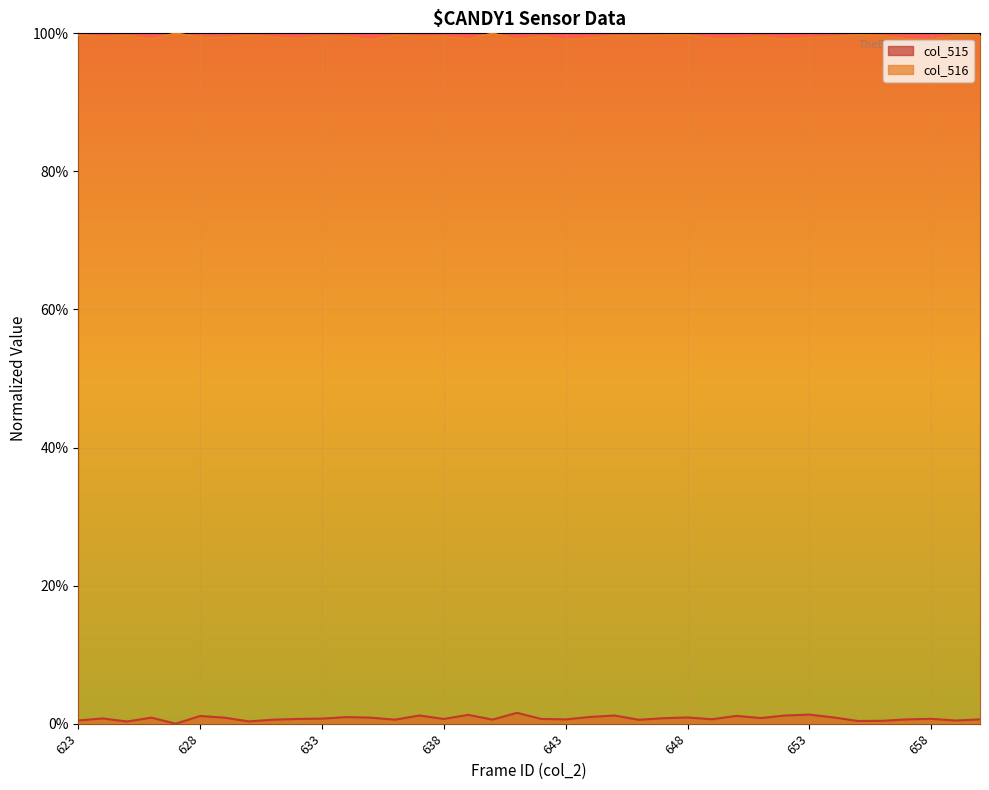

Where is the first local maximum for col_515?

624